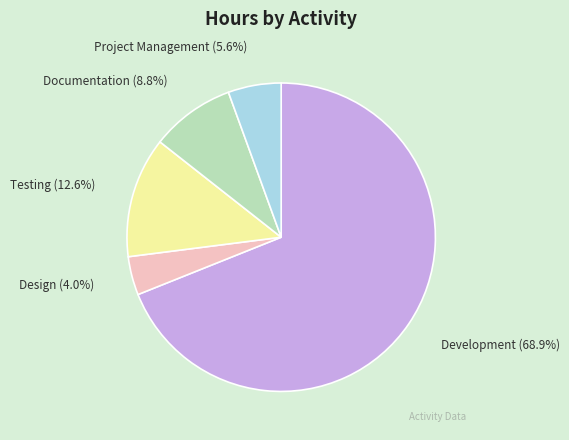

What is the ratio of the value at Documentation to the value at Project Management?

1.6